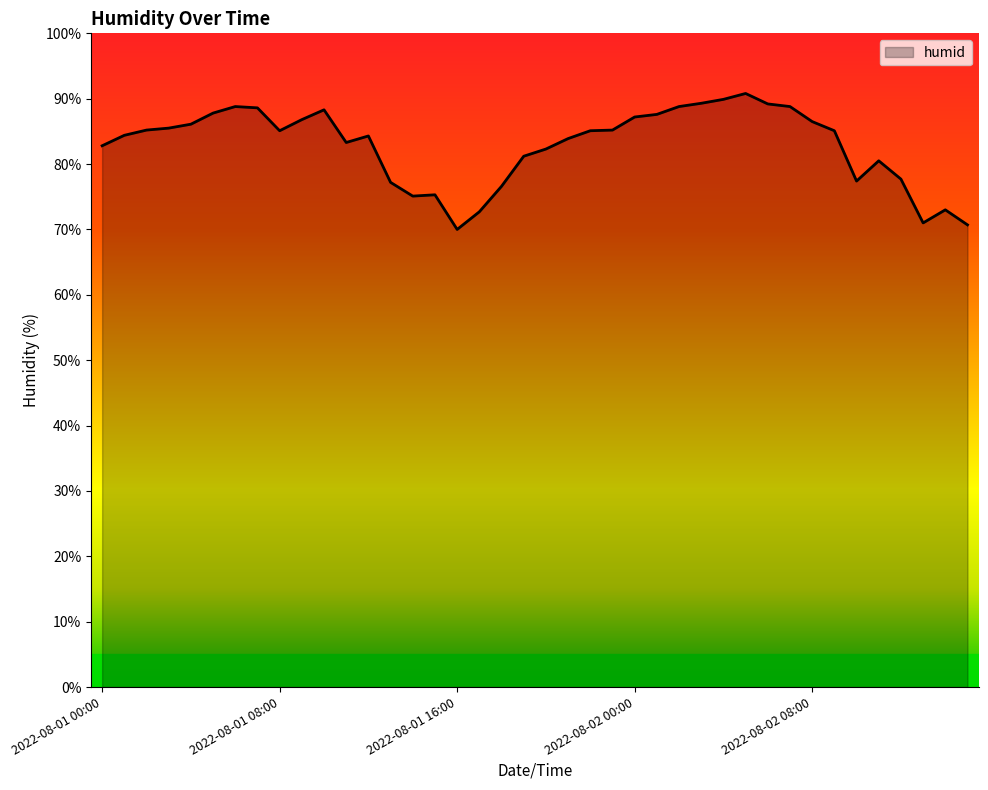

What is the maximum value shown in the chart?

90.8